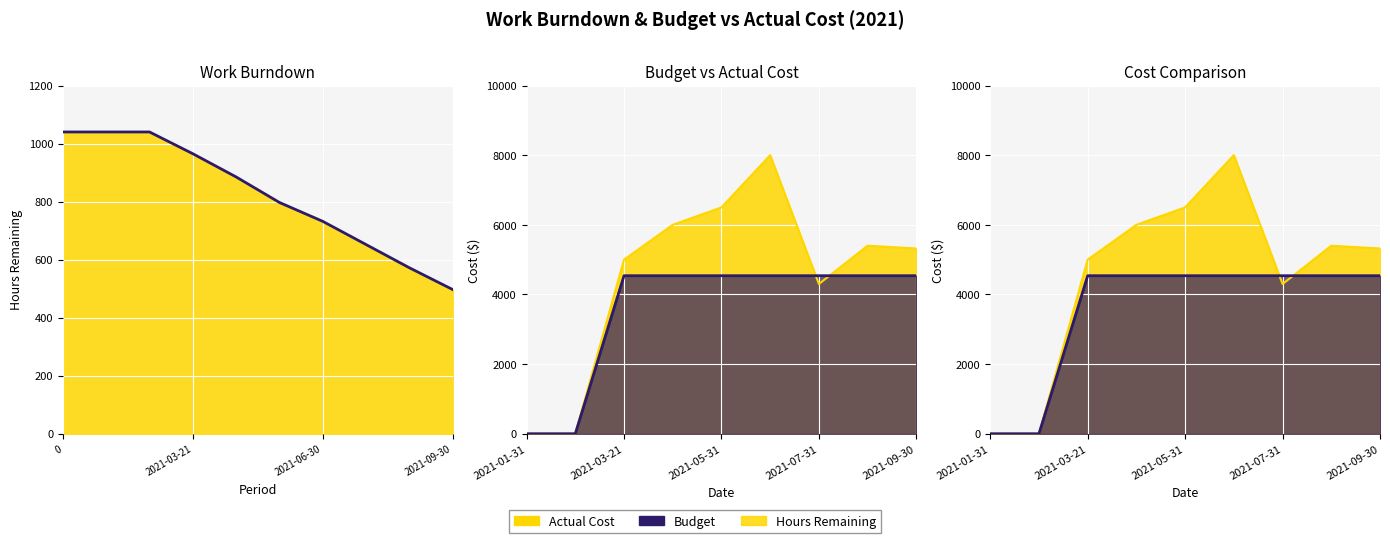

True or false: Budget has more than 1 points higher than both neighbors.

False